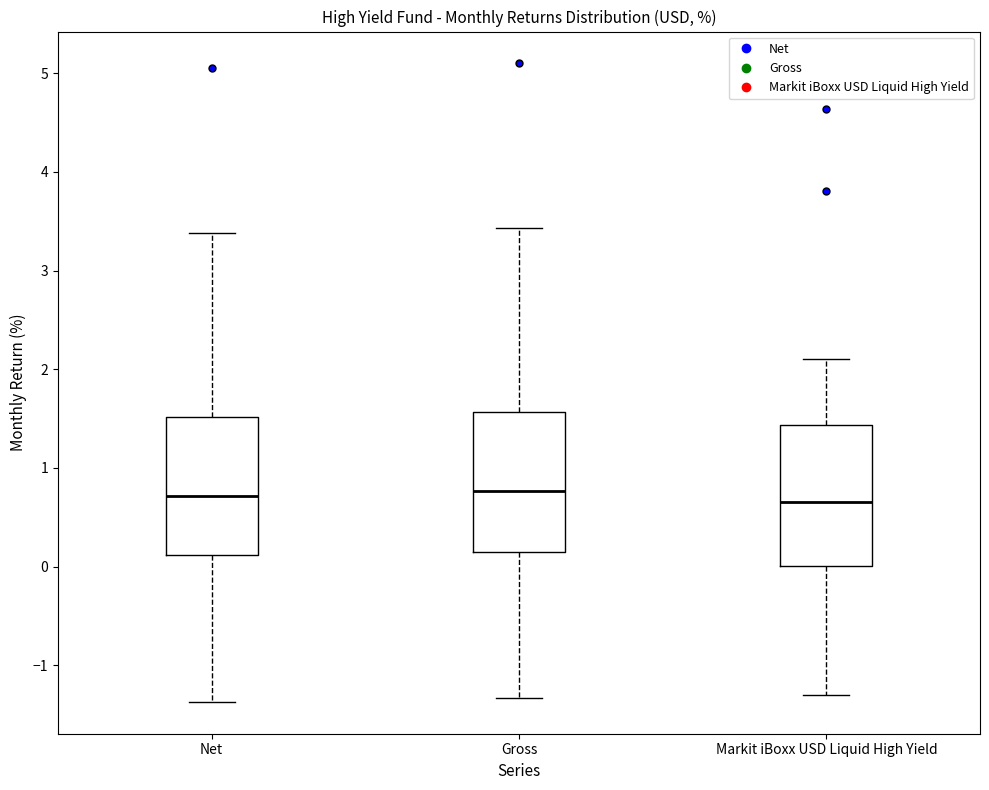

Where is the lower edge of the box for Net on the y-axis? The values are not printed on the chart, so give them approximately, as read against the axis.

0.1